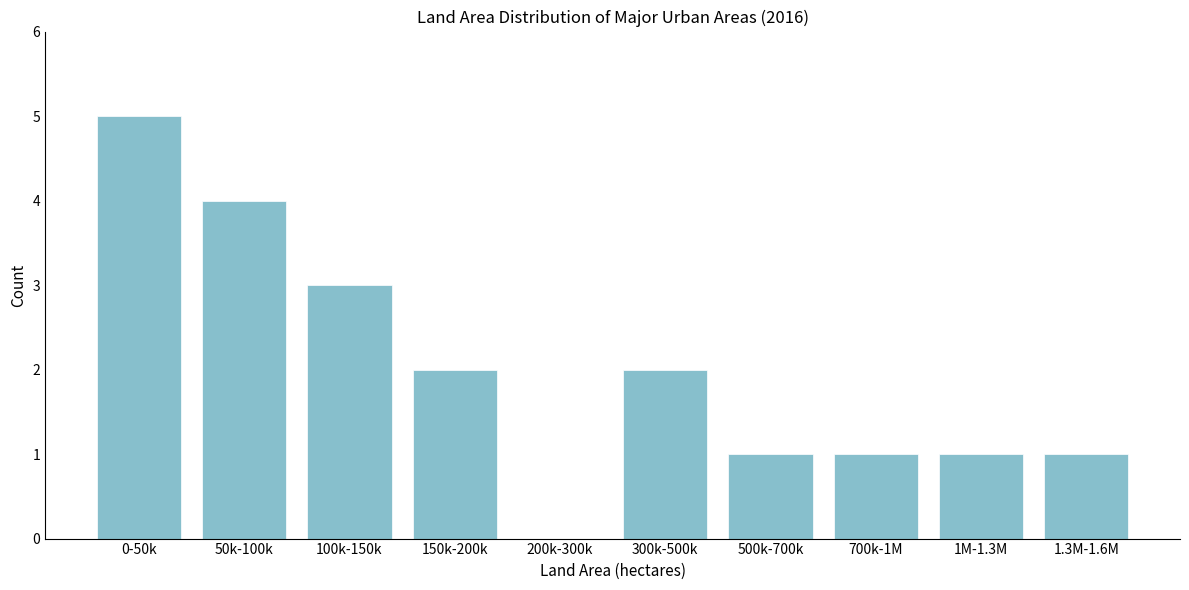

Reading right to left, what are all the values shown in this chart?

1.3M-1.6M=1	1M-1.3M=1	700k-1M=1	500k-700k=1	300k-500k=2	200k-300k=0	150k-200k=2	100k-150k=3	50k-100k=4	0-50k=5